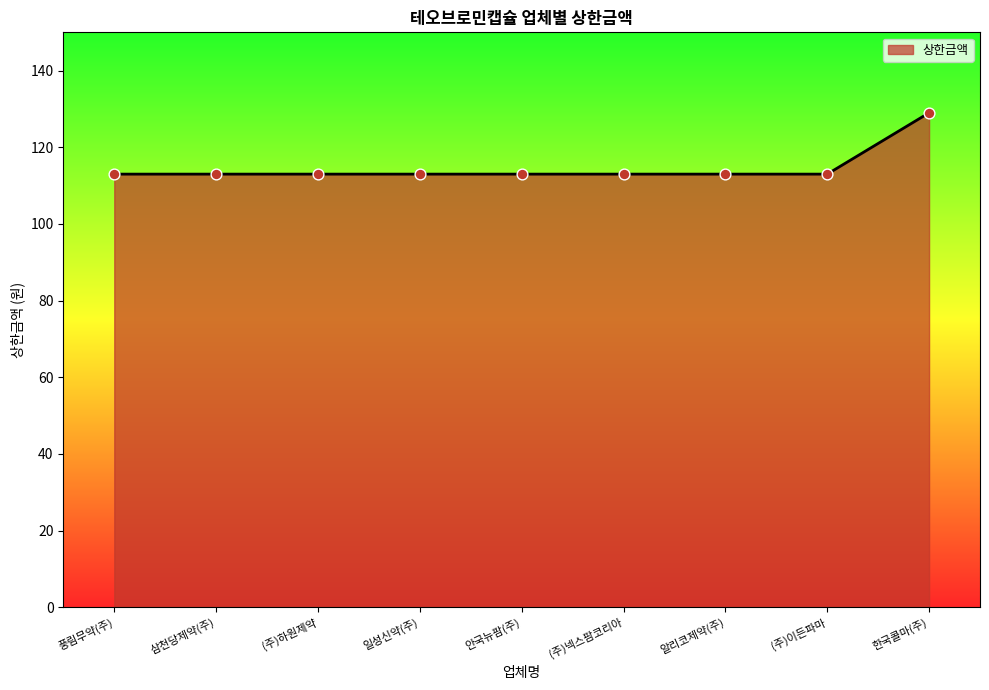

What is the ratio of the value at (주)넥스팜코리아 to the value at (주)하원제약?

1.0